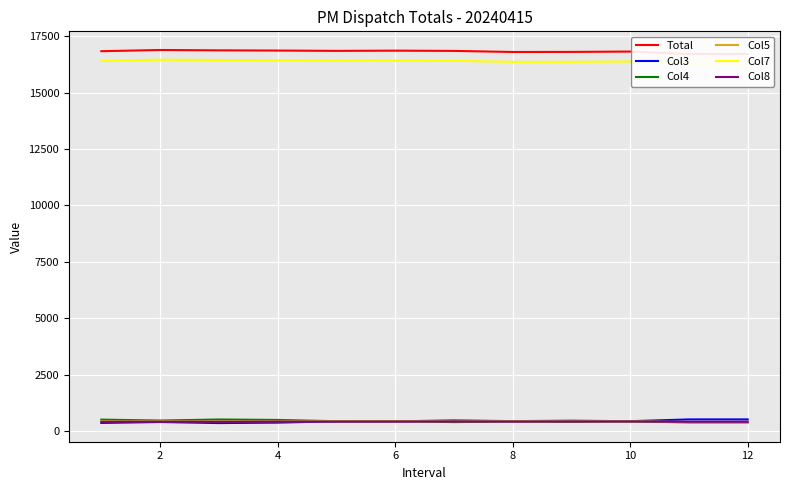

What is the maximum value for Col3?

532.4